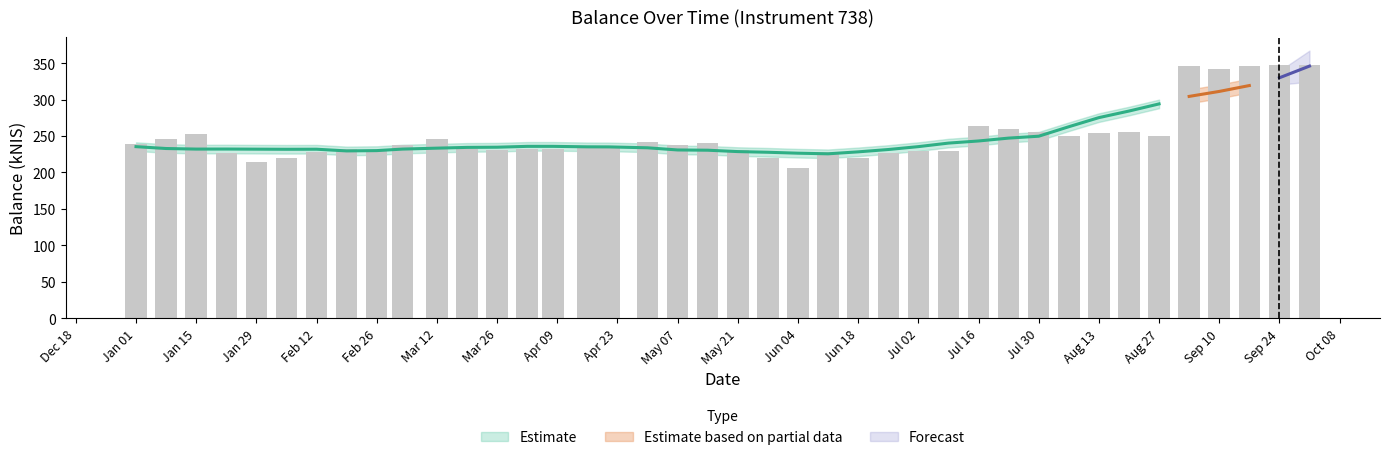

Does the chart contain stacked bars?

No